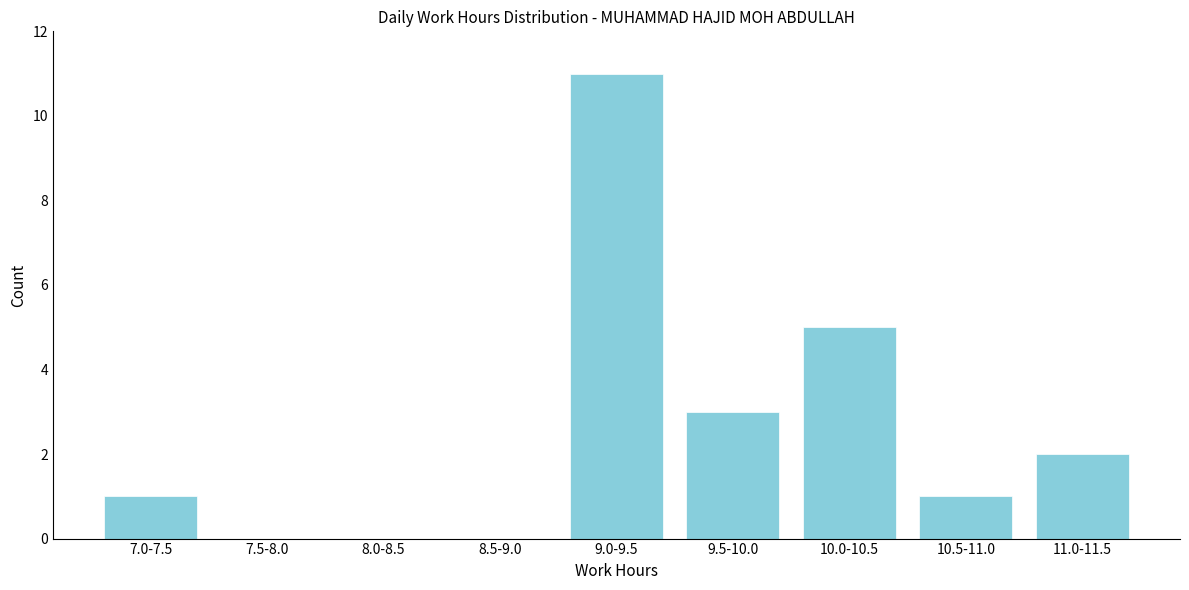

Reading left to right, list all the values displayed in this chart.

7.0-7.5=1	7.5-8.0=0	8.0-8.5=0	8.5-9.0=0	9.0-9.5=11	9.5-10.0=3	10.0-10.5=5	10.5-11.0=1	11.0-11.5=2